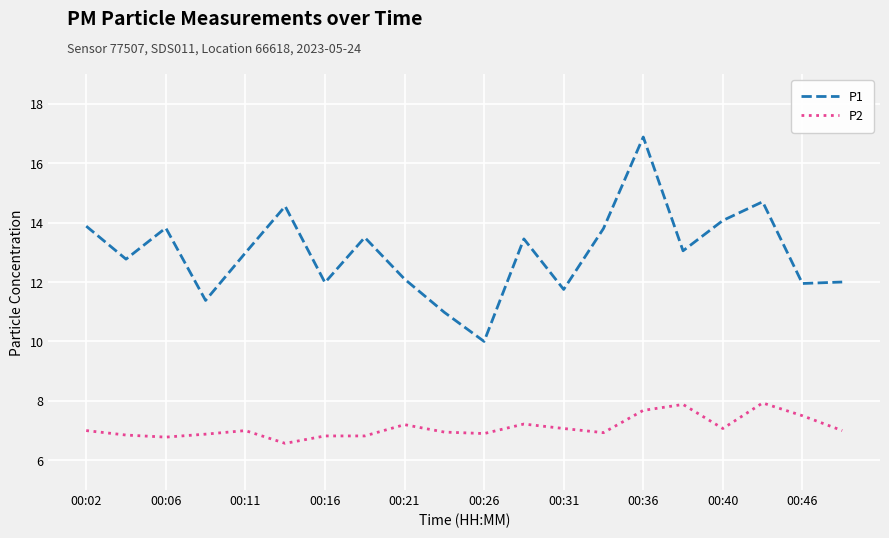

True or false: P1 and P2 intersect in this chart.

False